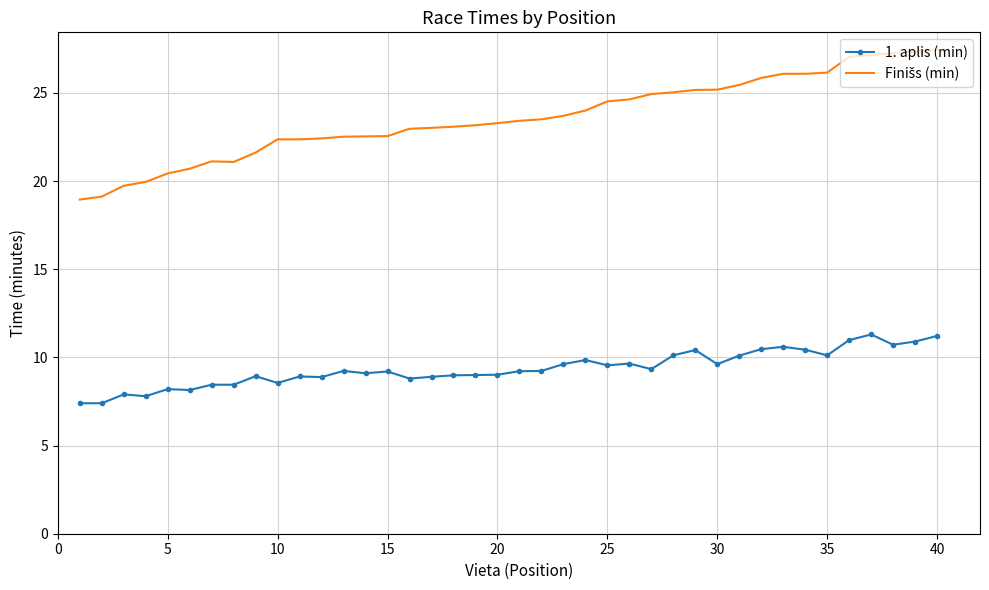

What is the highest value of the 1. aplis (min) series?

11.3